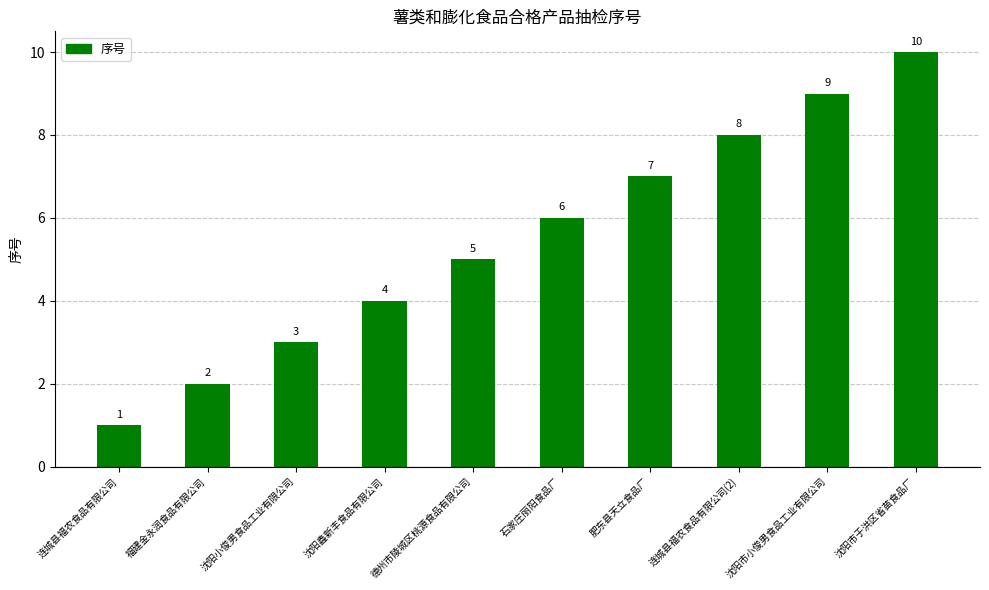

Count the values in the range 3 to 8.

6